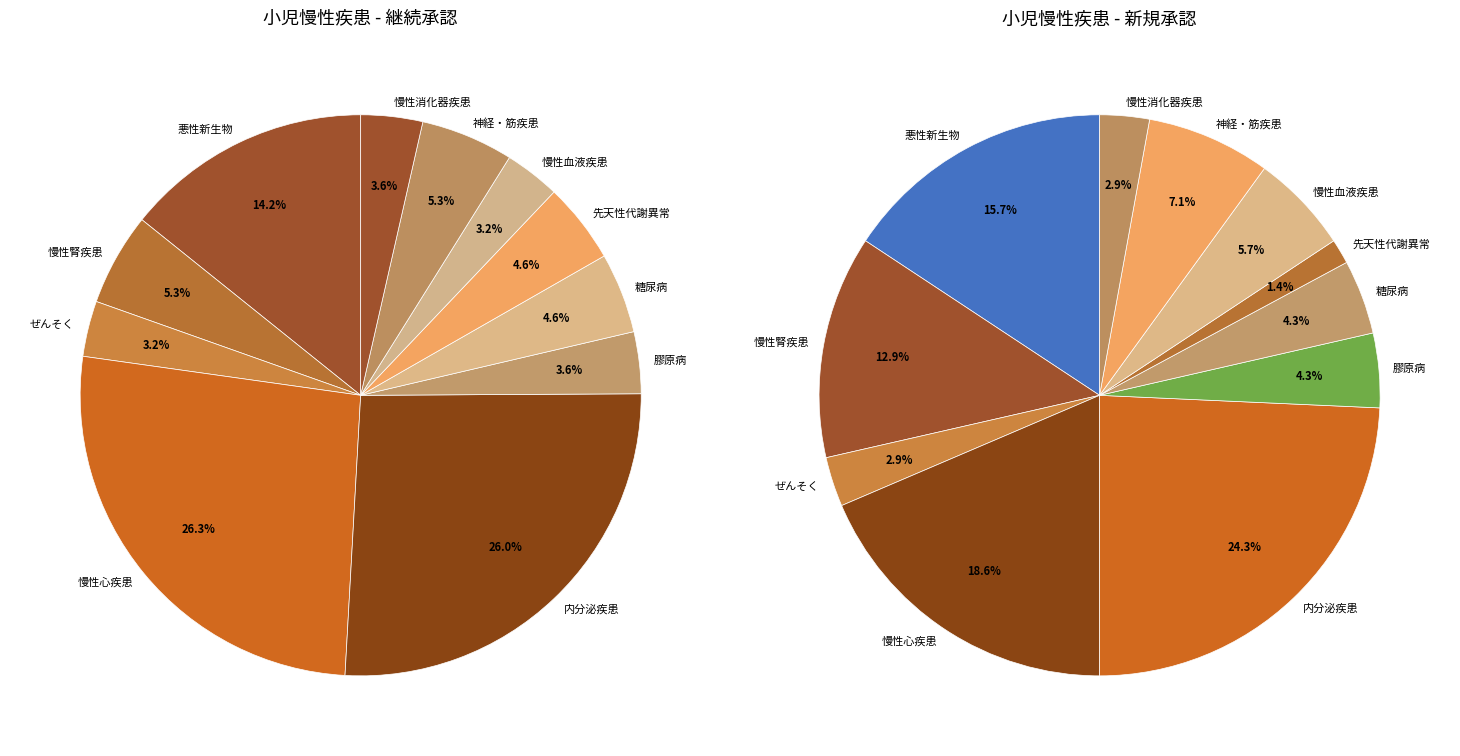

What is the largest slice in the pie chart?

慢性心疾患